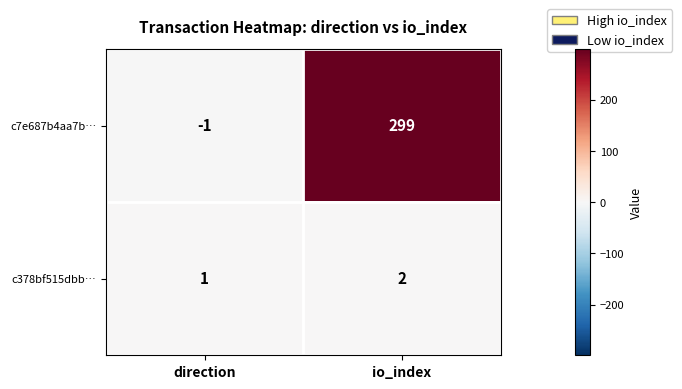

Between direction and io_index, which series saw the biggest shift?

c7e687b4aa7b…